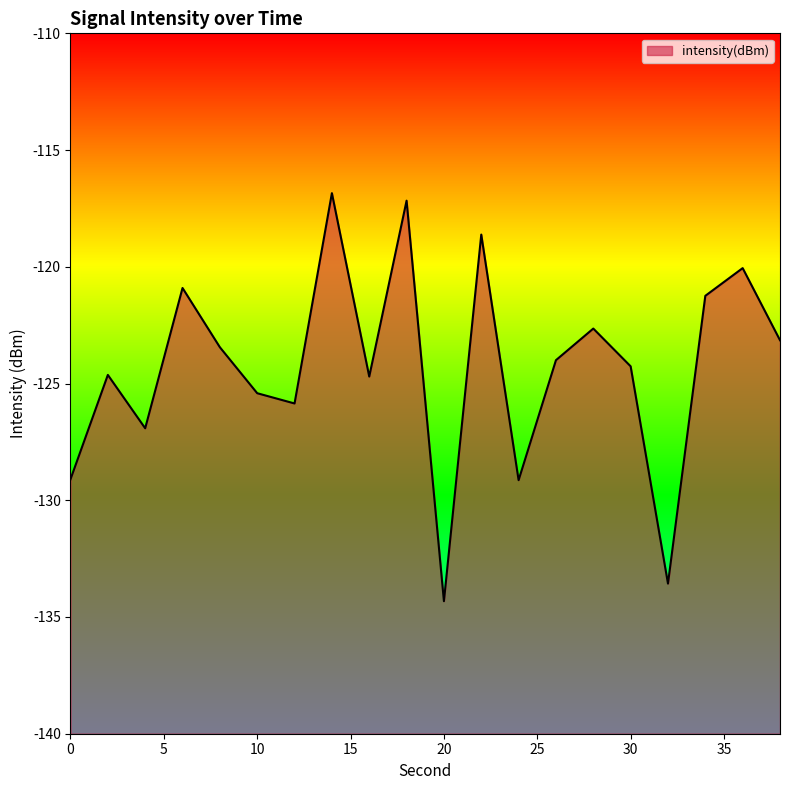

What value does the data have at 4?

-126.9